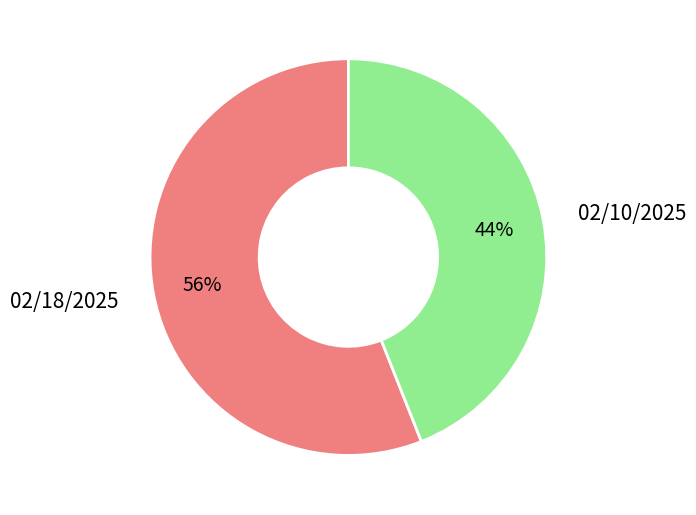

Does any single category account for the majority?

Yes